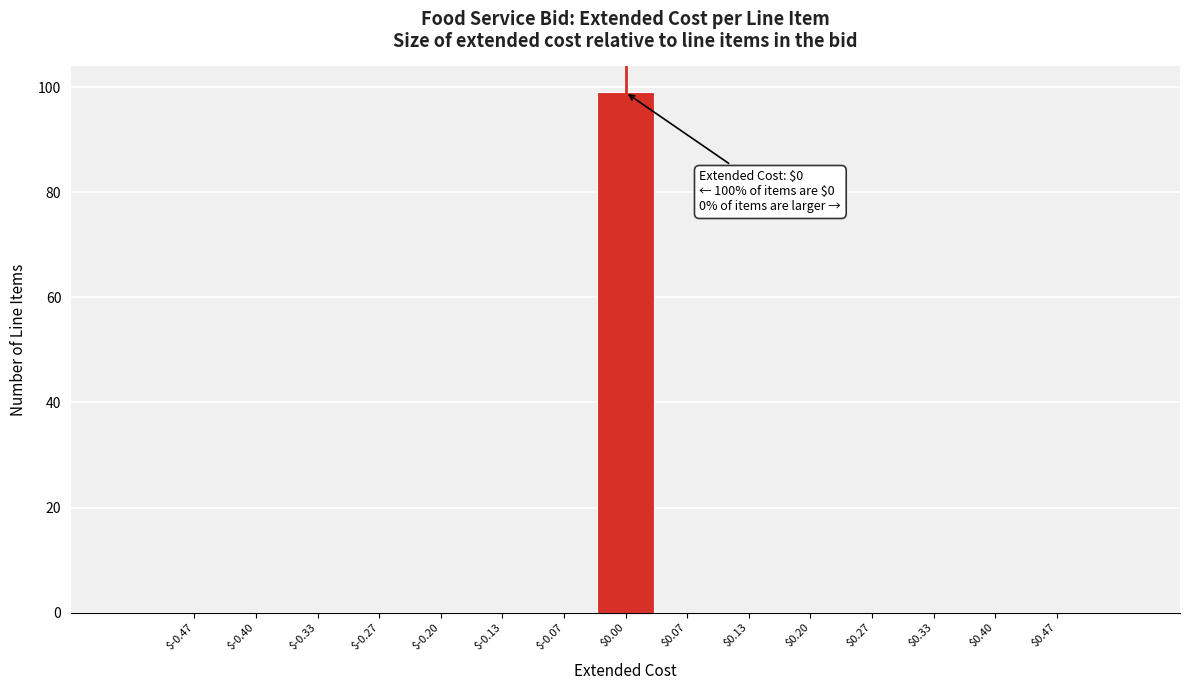

Which range on the x-axis has the tallest bar?

-0.03 to 0.03